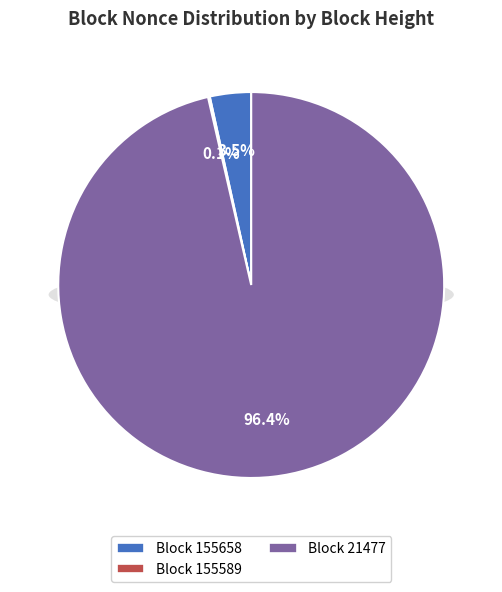

To the nearest percent, what portion does 21477 represent?

96%